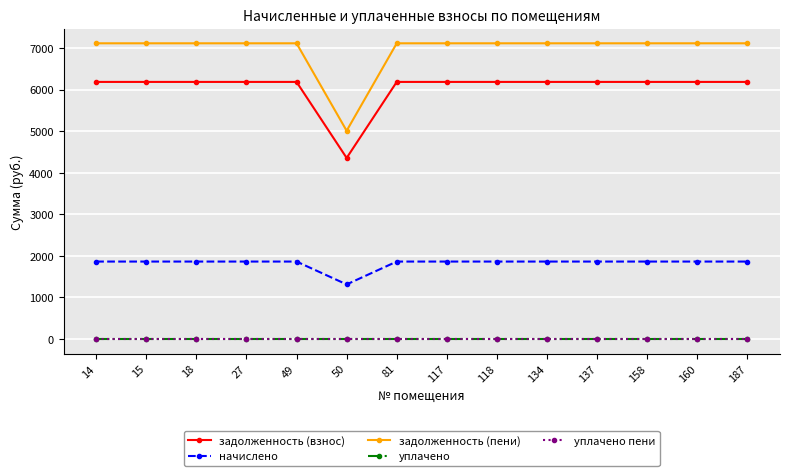

At how many categories does at least one series exceed 26?

14